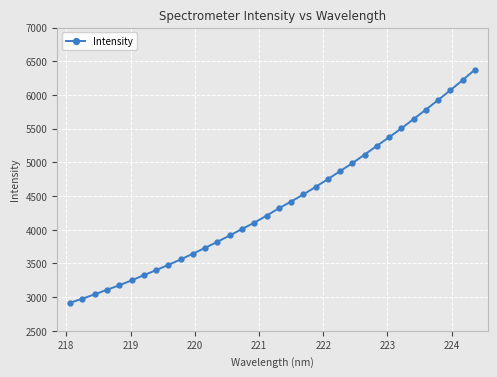

What is the average value?

4394.7